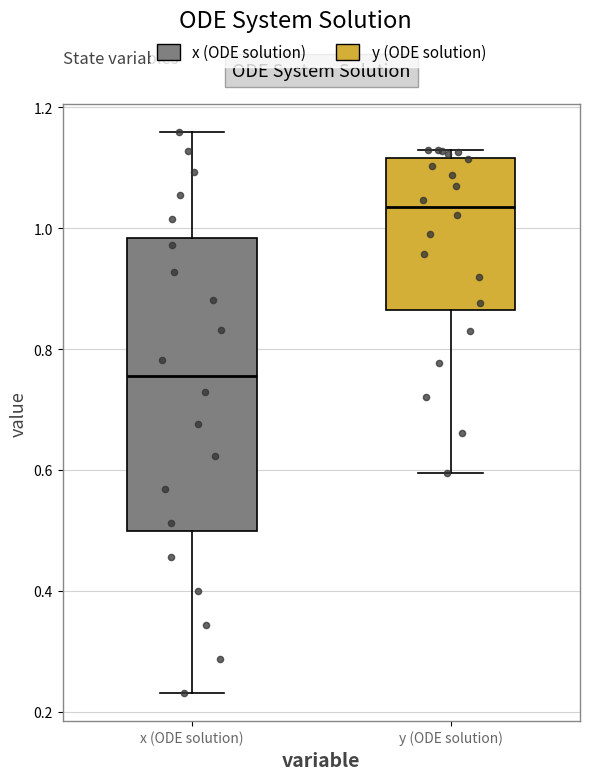

Reading left to right, read every box against the y-axis: the position of its median line, the range the box covers, and the ends of its whiskers. The values are not printed on the chart, so give them approximately, as read against the axis.

x (ODE solution): median 0.76, box 0.50 to 0.98, whiskers 0.24 to 1.16
y (ODE solution): median 1.04, box 0.86 to 1.12, whiskers 0.60 to 1.14